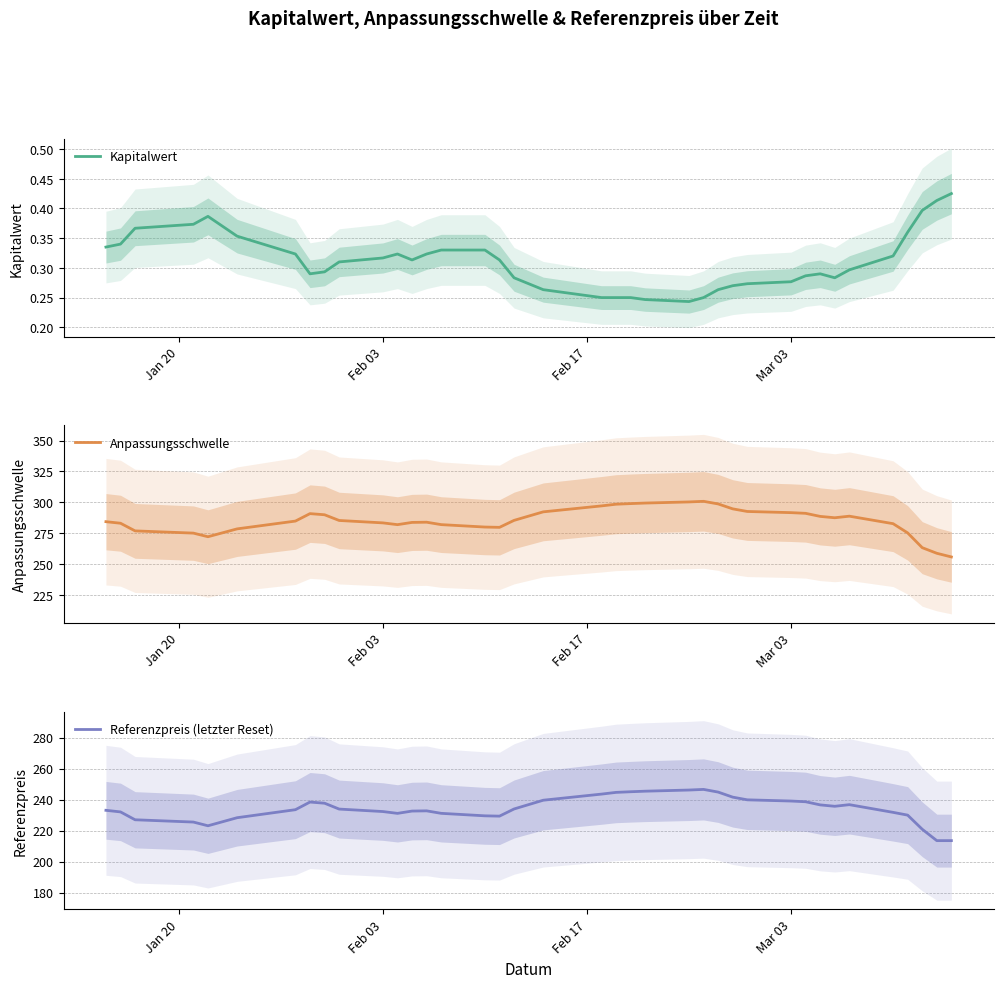

What is the maximum value for Anpassungsschwelle?

300.8